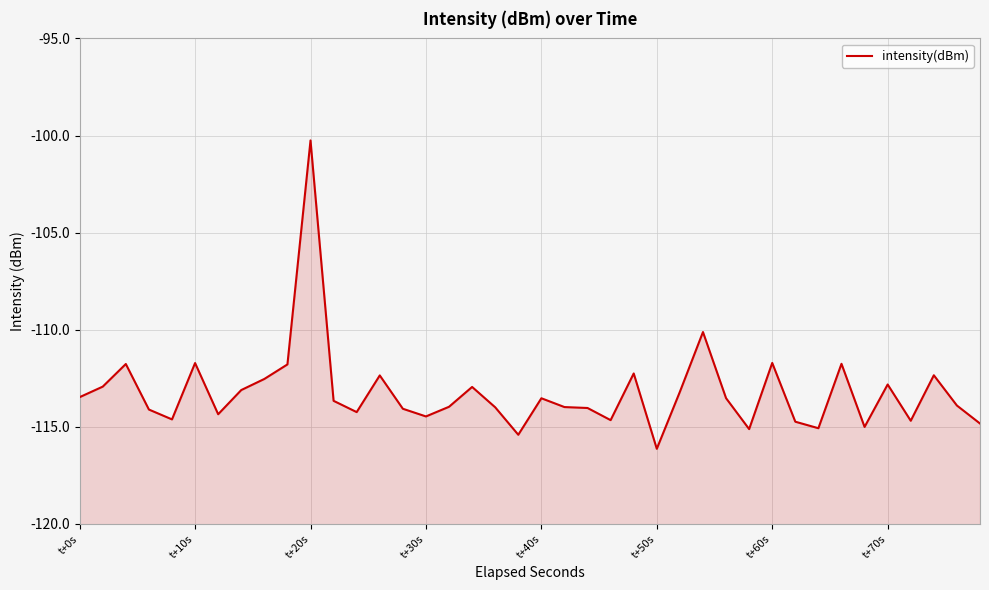

What is the greatest value displayed?

-100.3